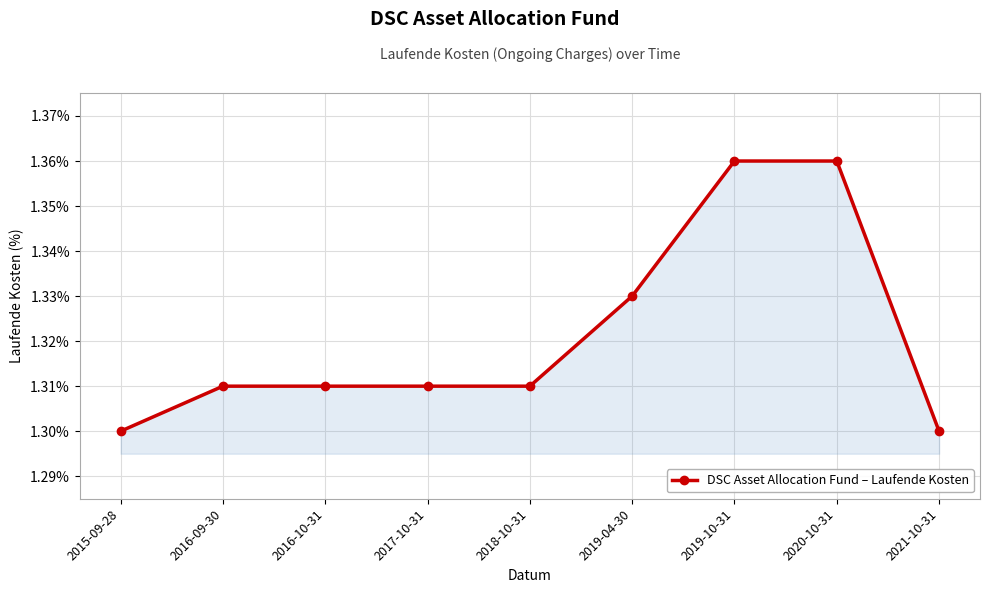

What is the label of the 2nd point from the left?

2016-09-30